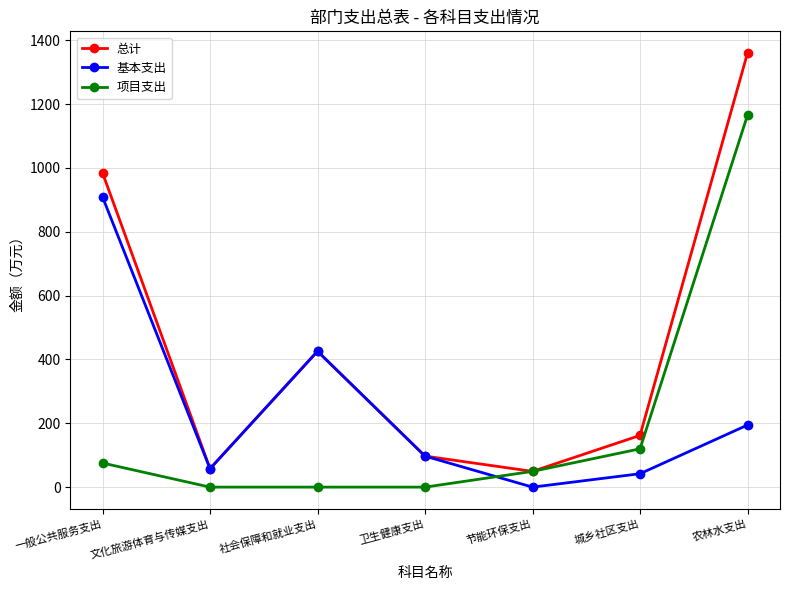

At how many categories does at least one series exceed 726?

2